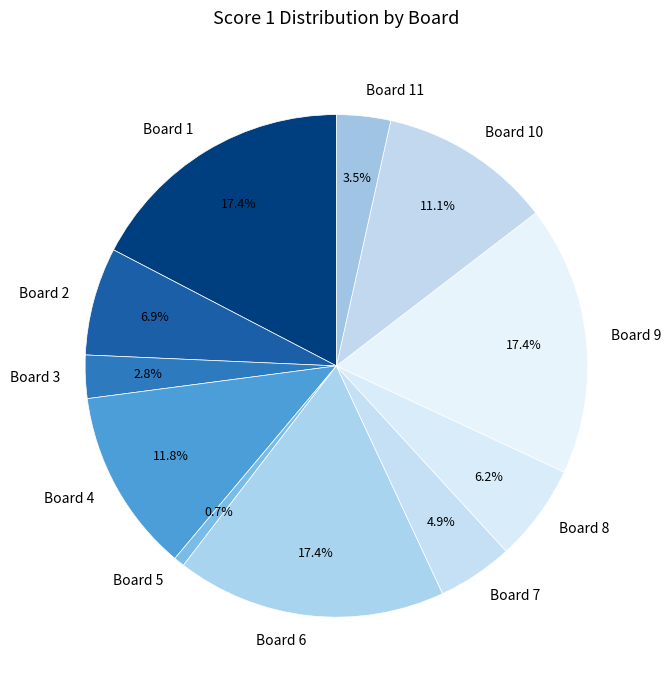

Does Board 9 represent more than half of the total?

No